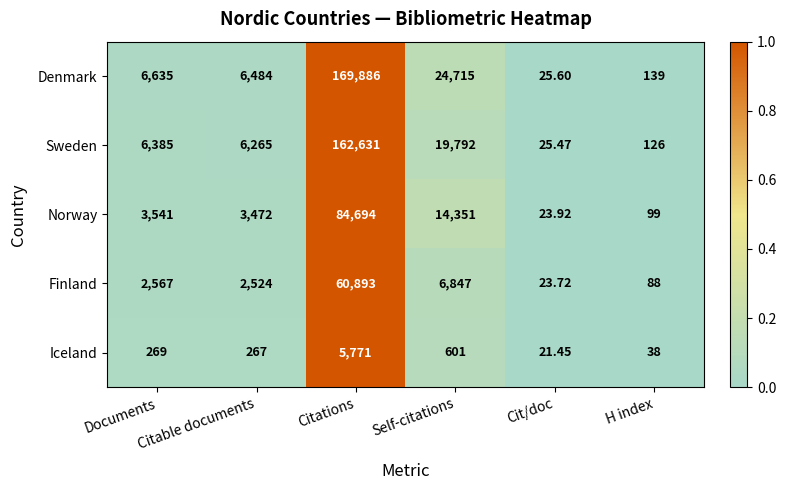

Which series changed the most between Documents and Citations?

Denmark